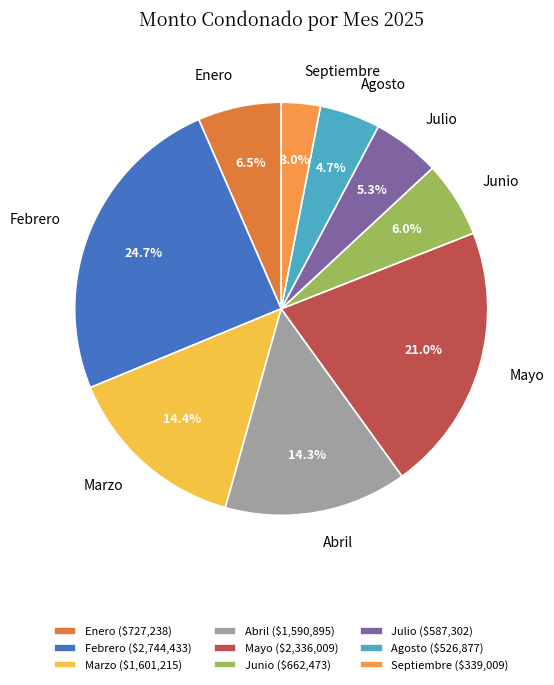

The Febrero slice represents 25% of the pie. True or false?

True